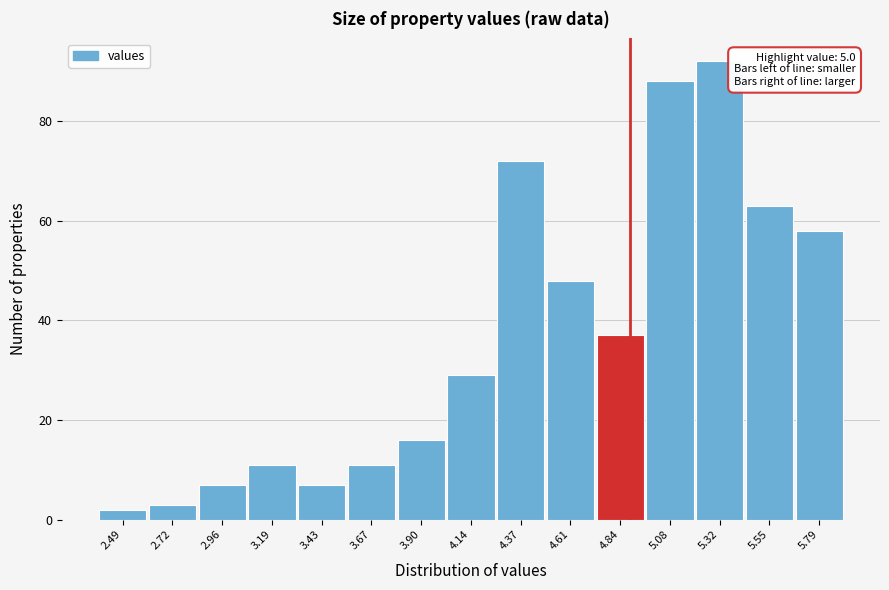

Reading left to right, what are all the values shown in this chart?

2.49=2	2.72=3	2.96=7	3.19=11	3.43=7	3.67=11	3.90=16	4.14=29	4.37=72	4.61=48	4.84=37	5.08=88	5.32=92	5.55=63	5.79=58